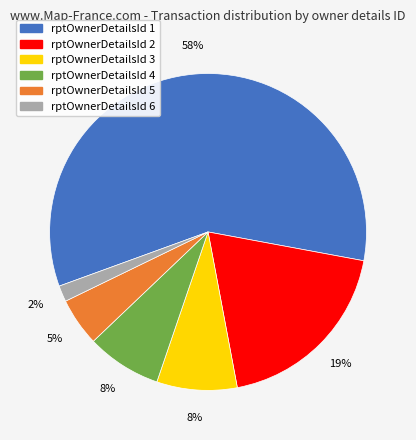

To the nearest percent, what is the combined percentage of rptOwnerDetailsId 4 and rptOwnerDetailsId 1?

66%